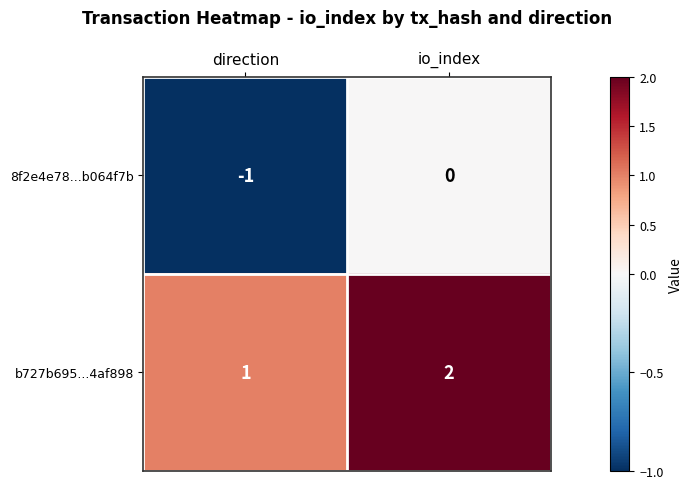

Reading right to left, extract all data points from this chart.

8f2e4e78...b064f7b: io_index=0	direction=-1
b727b695...4af898: io_index=2	direction=1